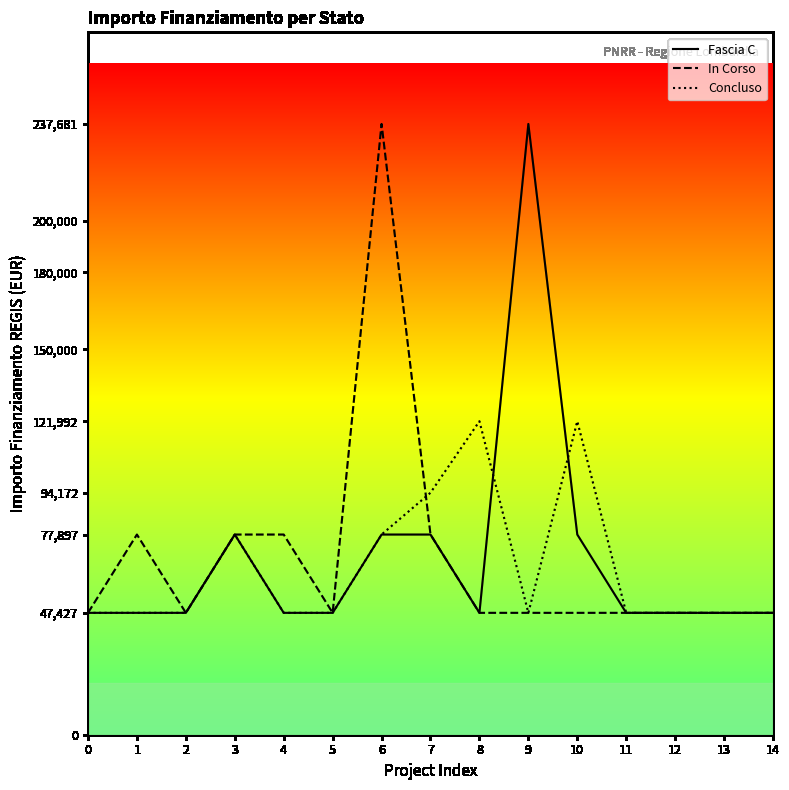

What is the minimum value shown in the chart?

47427